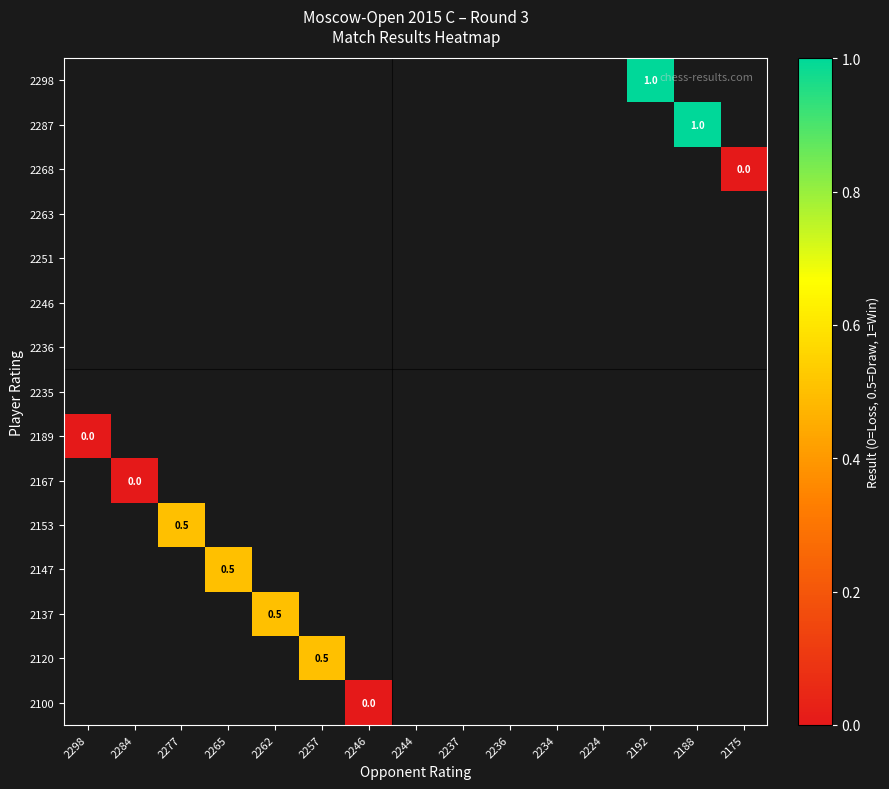

Which category has the highest value across all series?

2192